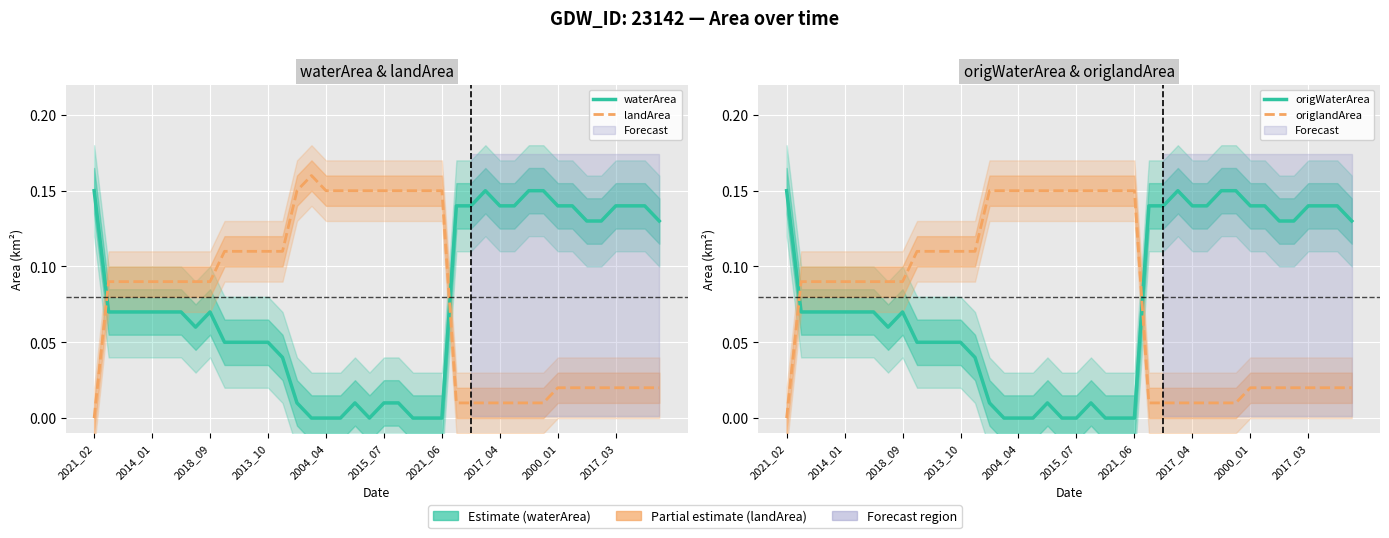

How many lines are shown in the chart?

4